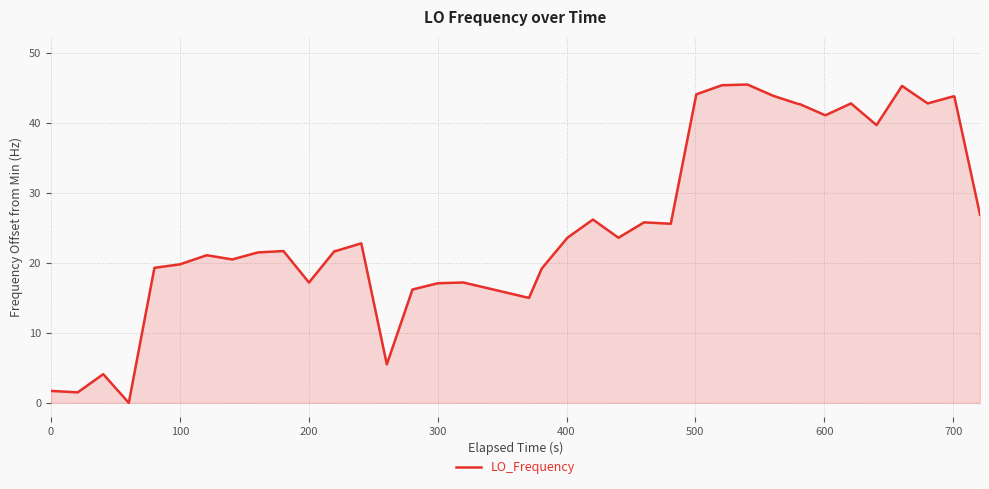

What is the greatest value displayed?

45.5